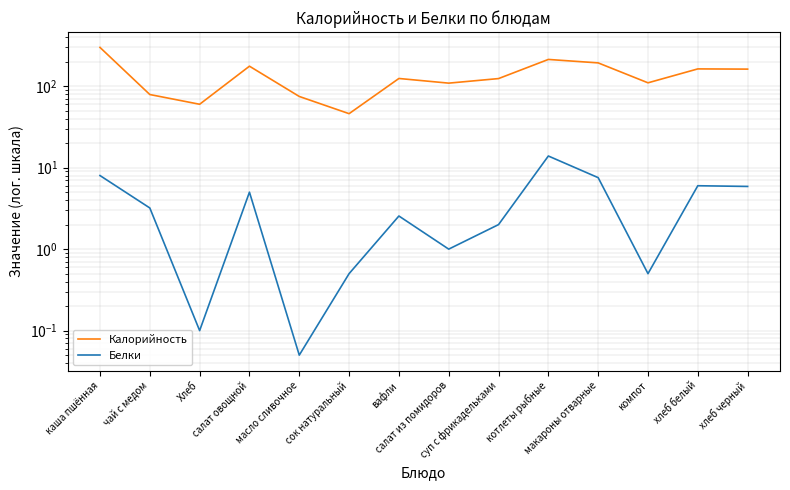

Which series has the largest total across all categories?

Калорийность